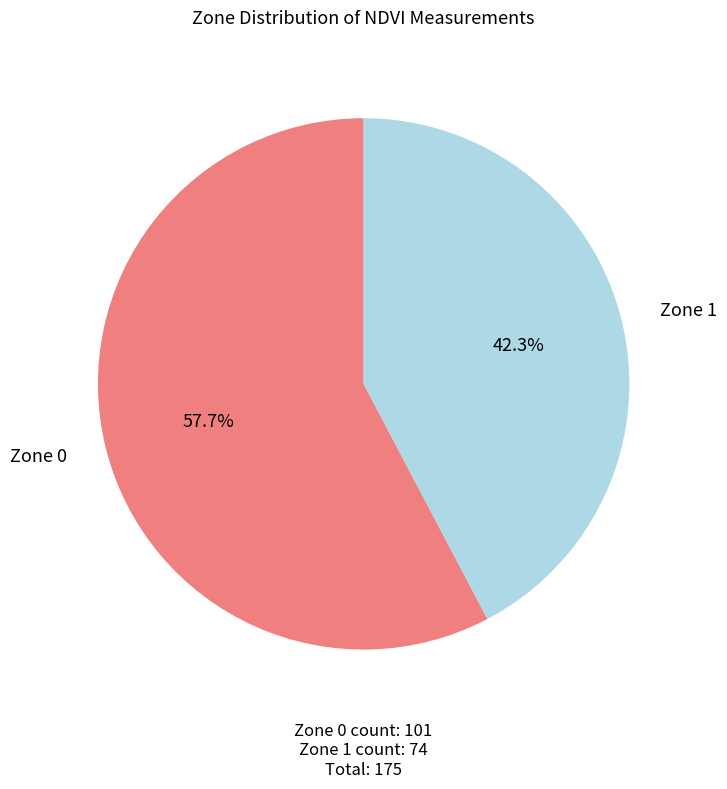

Does any single category account for the majority?

Yes